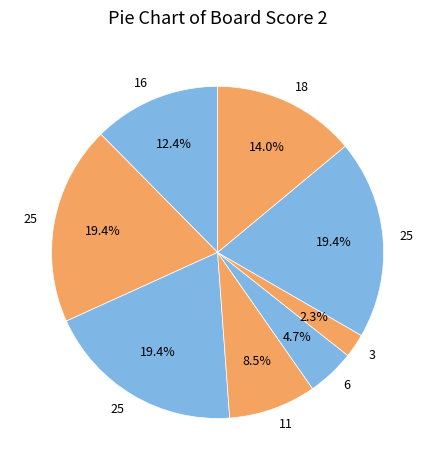

How many segments does this pie chart have?

8